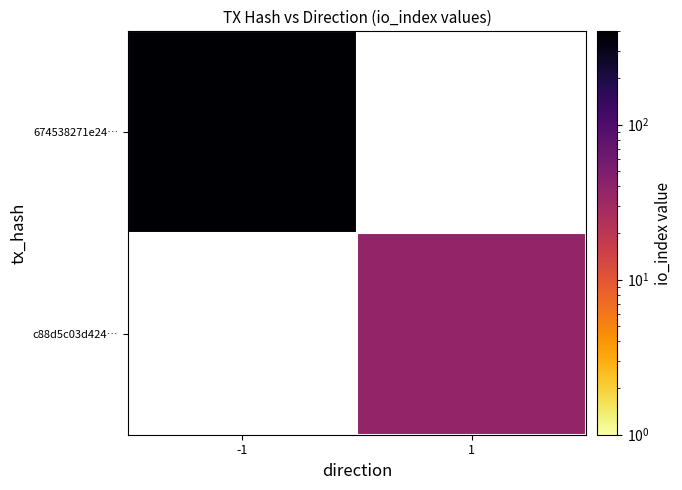

Is it true that c88d5c03d424… equals 14.1 at 1?

False